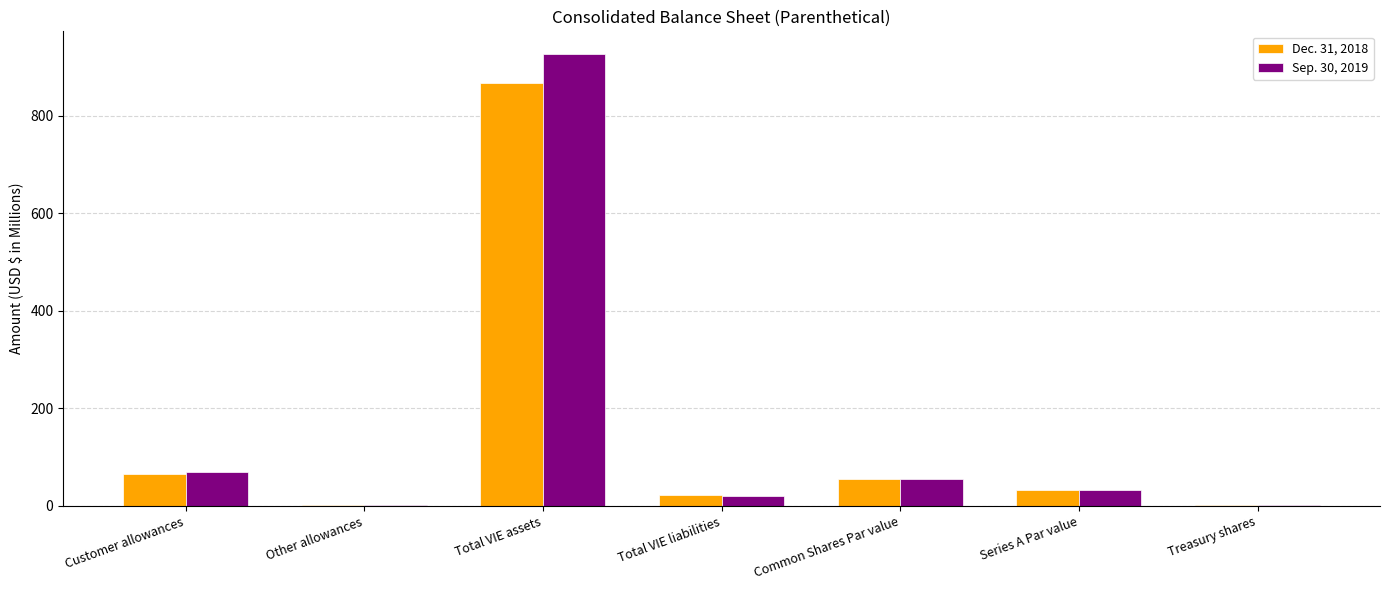

At which category is the sum across all series the highest?

Total VIE assets